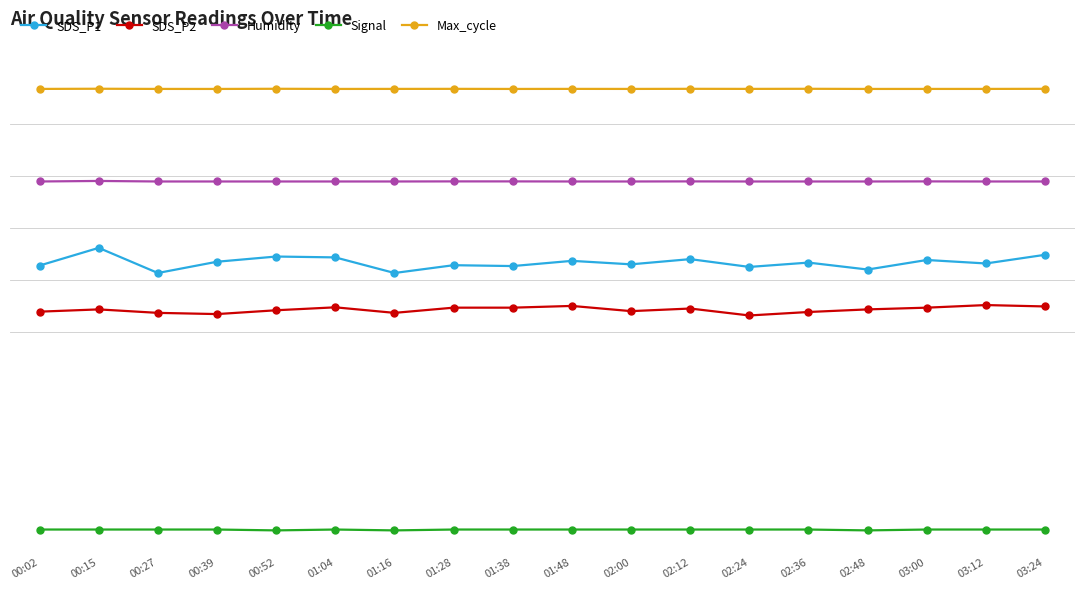

What are all the series names shown in the legend?

SDS_P1, SDS_P2, Humidity, Signal, Max_cycle